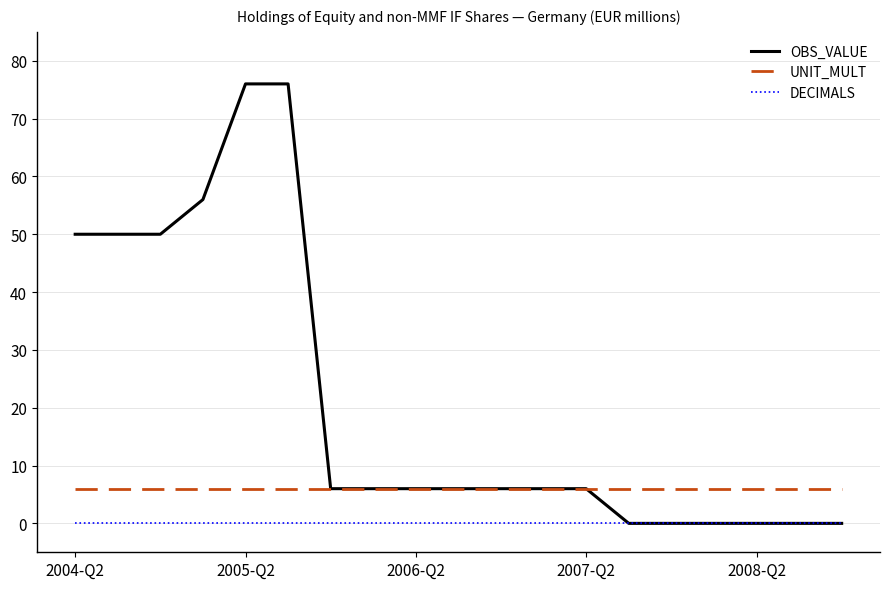

Reading right to left, list all the values displayed in this chart.

OBS_VALUE: 0	0	0	0	0	0	6	6	6	6	6	6	6	76	76	56	50	50	50
UNIT_MULT: 6	6	6	6	6	6	6	6	6	6	6	6	6	6	6	6	6	6	6
DECIMALS: 0	0	0	0	0	0	0	0	0	0	0	0	0	0	0	0	0	0	0